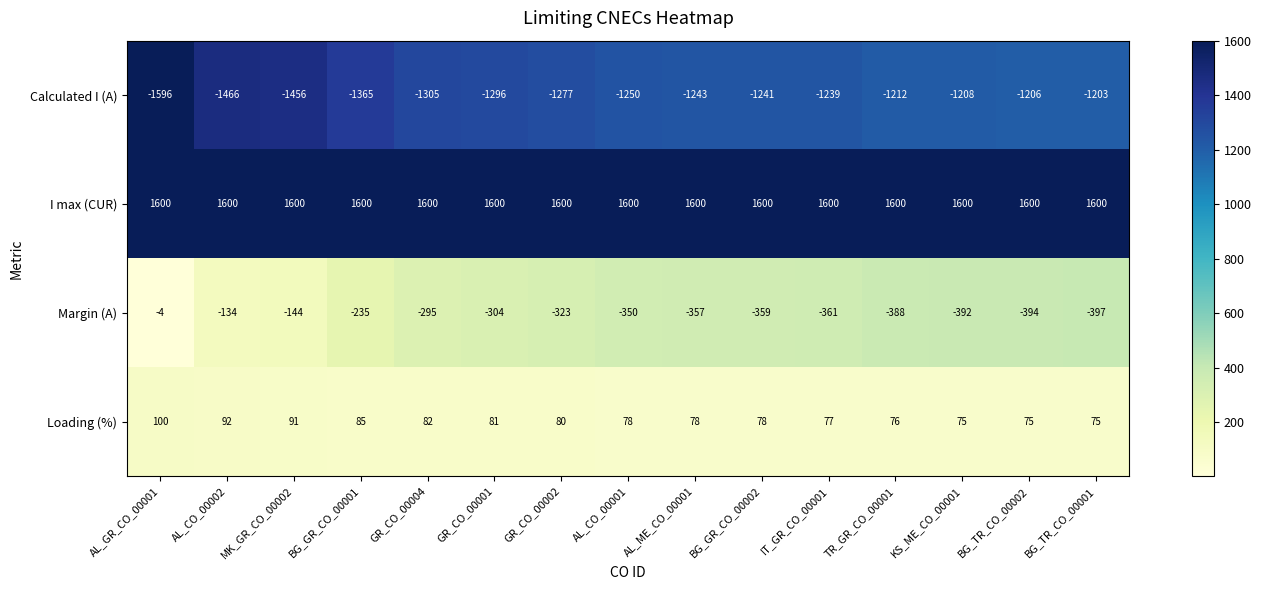

What is the lowest value of the Loading (%) series?

75